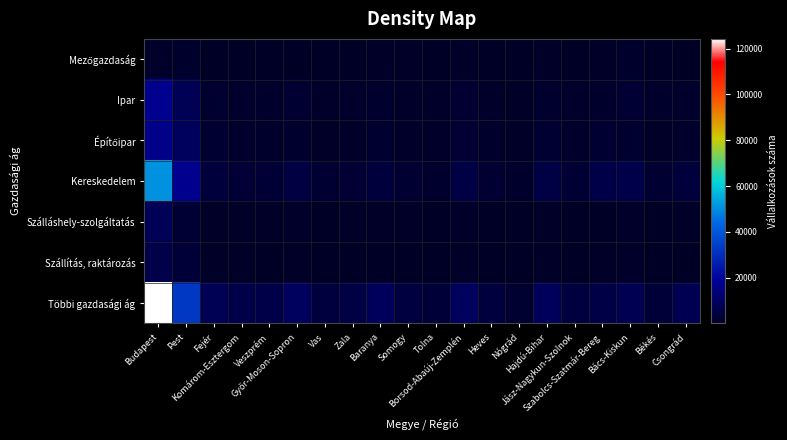

Rank the series at Borsod-Abaúj-Zemplén from lowest to highest value.

Szállítás, raktározás, Mezőgazdaság, Szálláshely-szolgáltatás, Ipar, Építőipar, Kereskedelem, Többi gazdasági ág